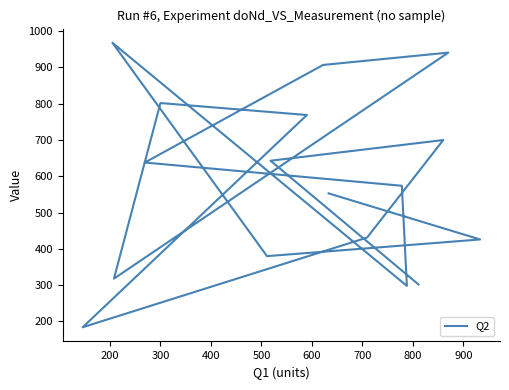

What is the difference between the values at 400 and 900?

27